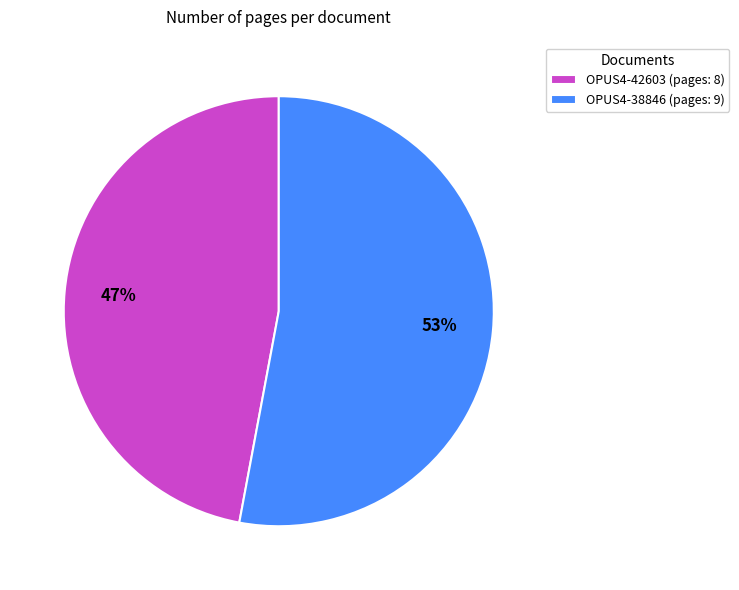

To the nearest percent, what is the average slice percentage?

50%